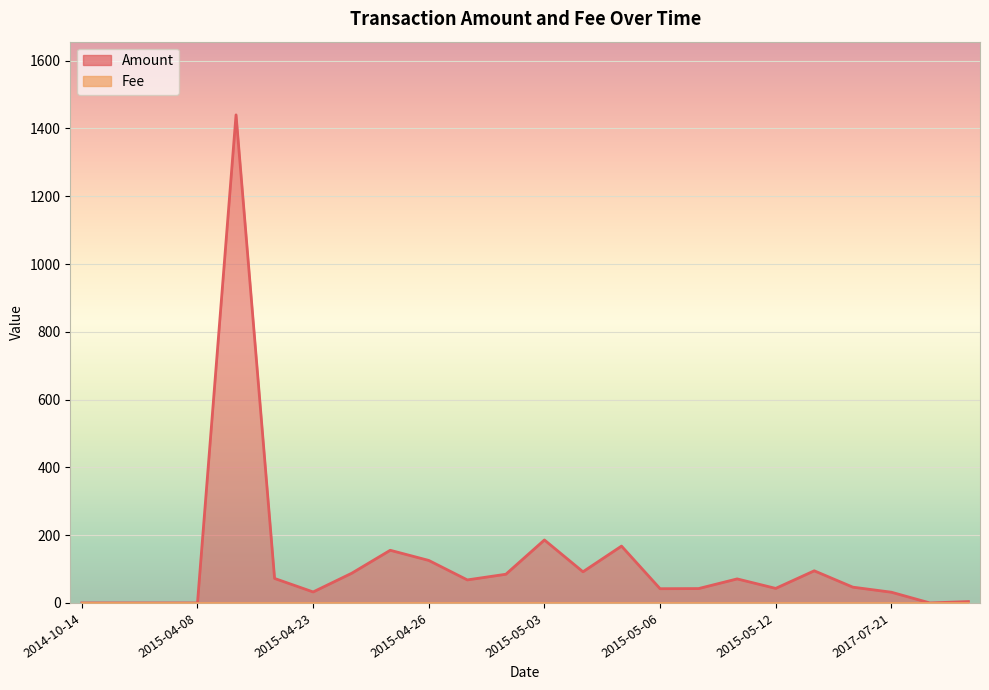

What is the label of the 3rd point from the right?

2017-07-21